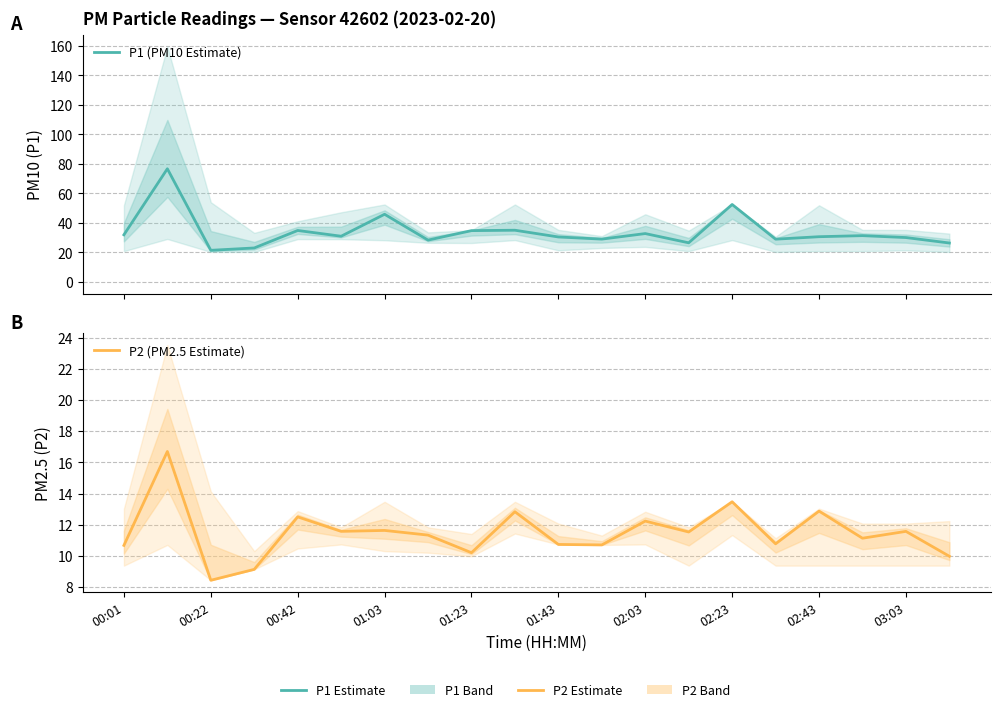

Is the value of P2 (PM2.5 Estimate) at 15 greater than the value of P1 (PM10 Estimate) at 03:03?

No